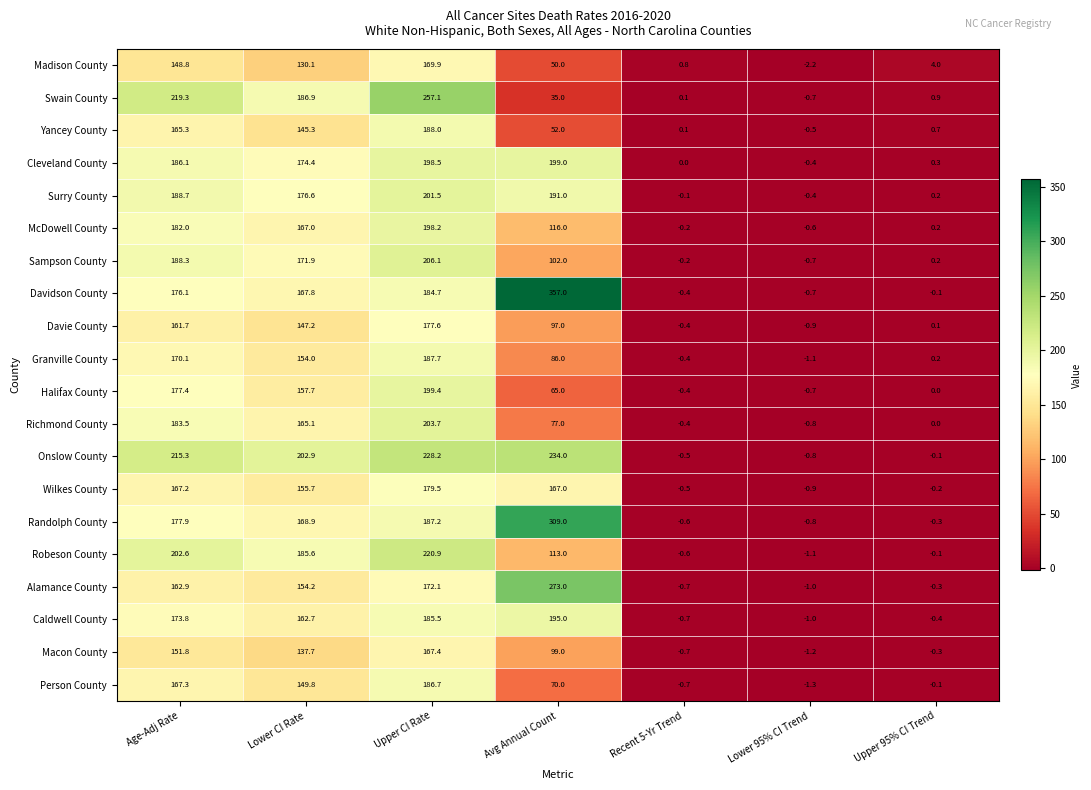

Where does the Alamance County series first go above 154?

Age-Adj Rate